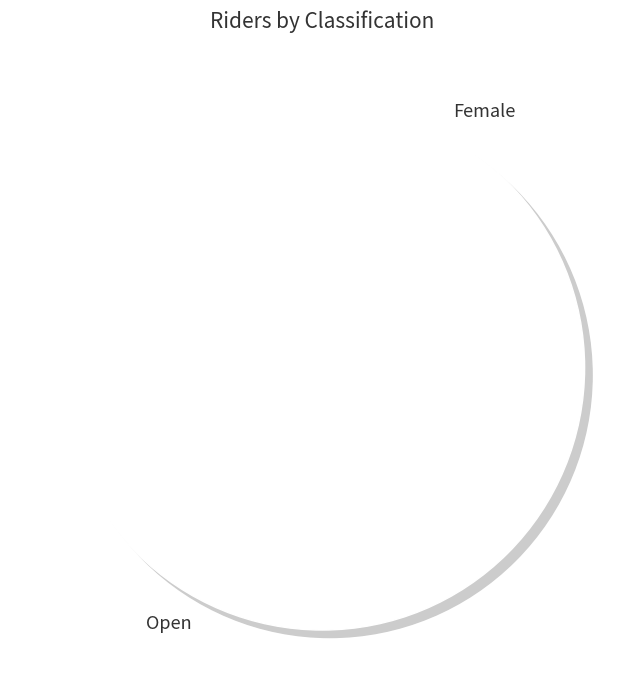

How many segments does this pie chart have?

2